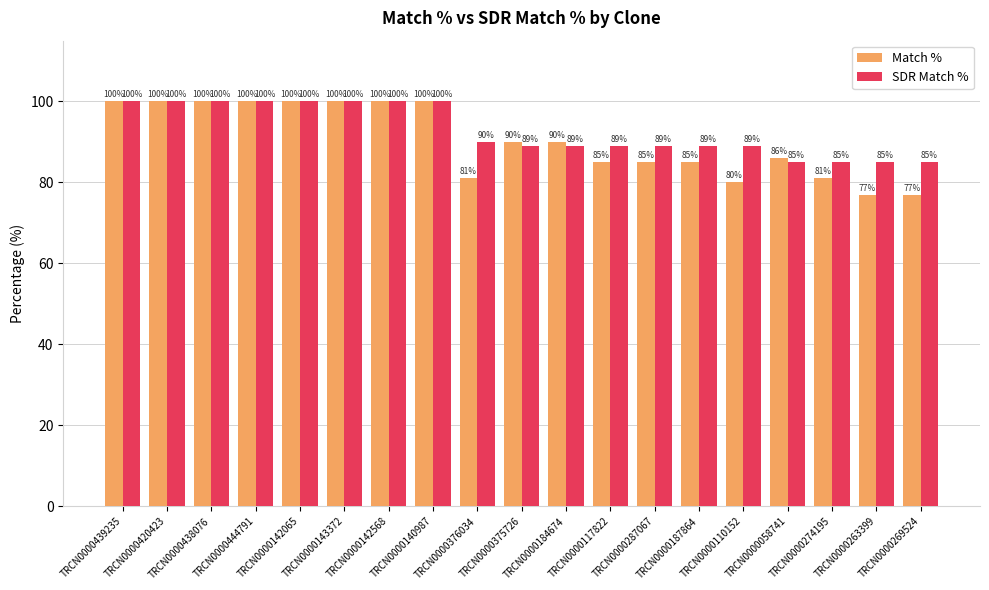

Which series has the largest range (max minus min)?

Match %